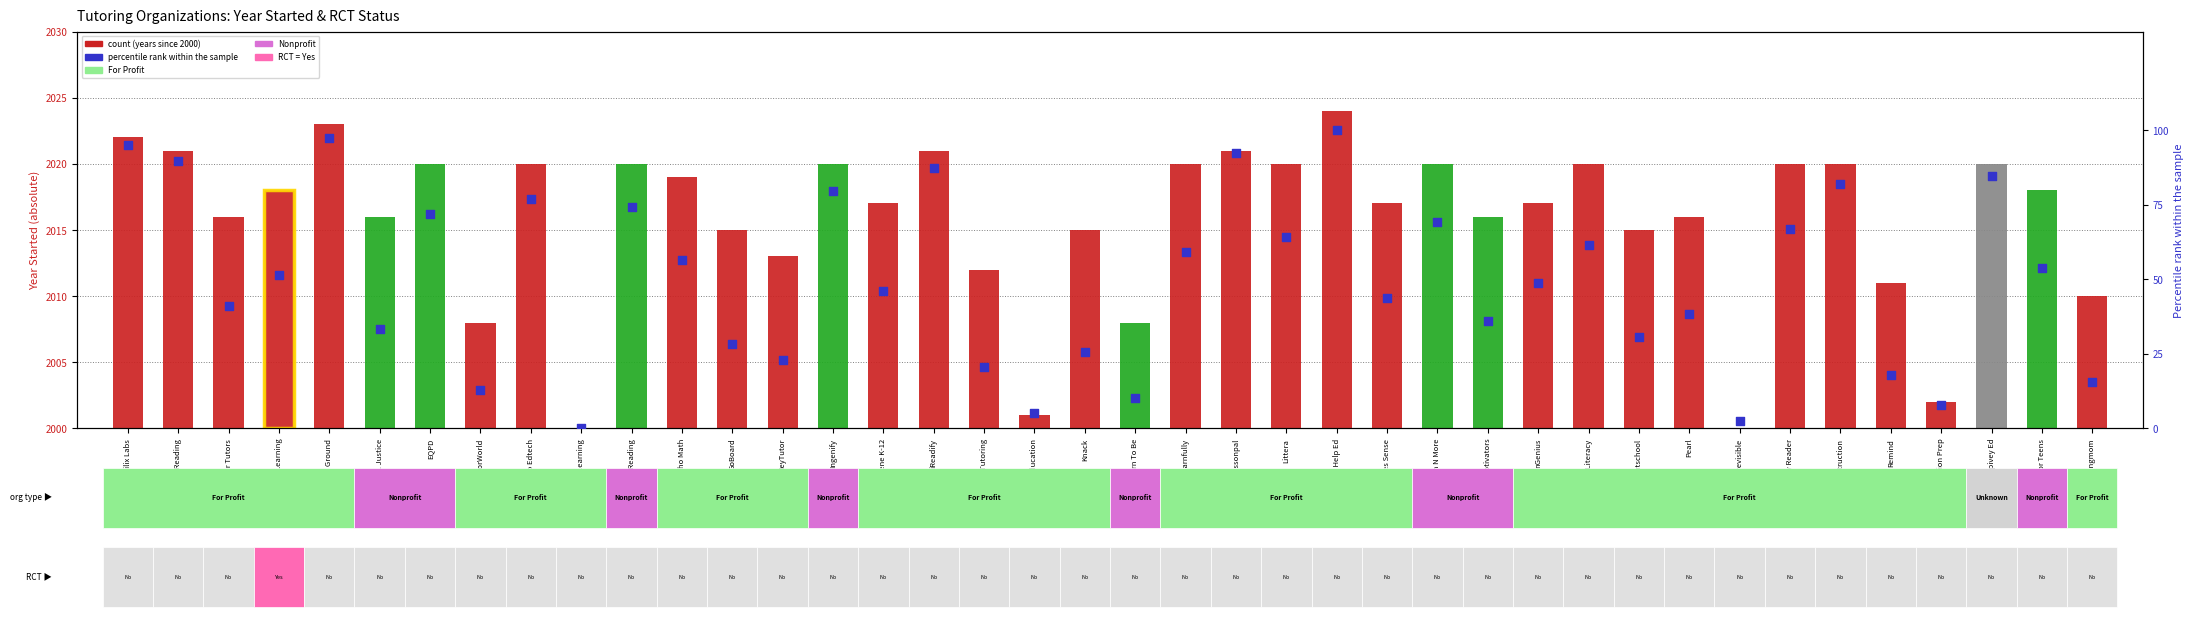

Which series reaches the maximum Y coordinate?

Percentile rank within sample